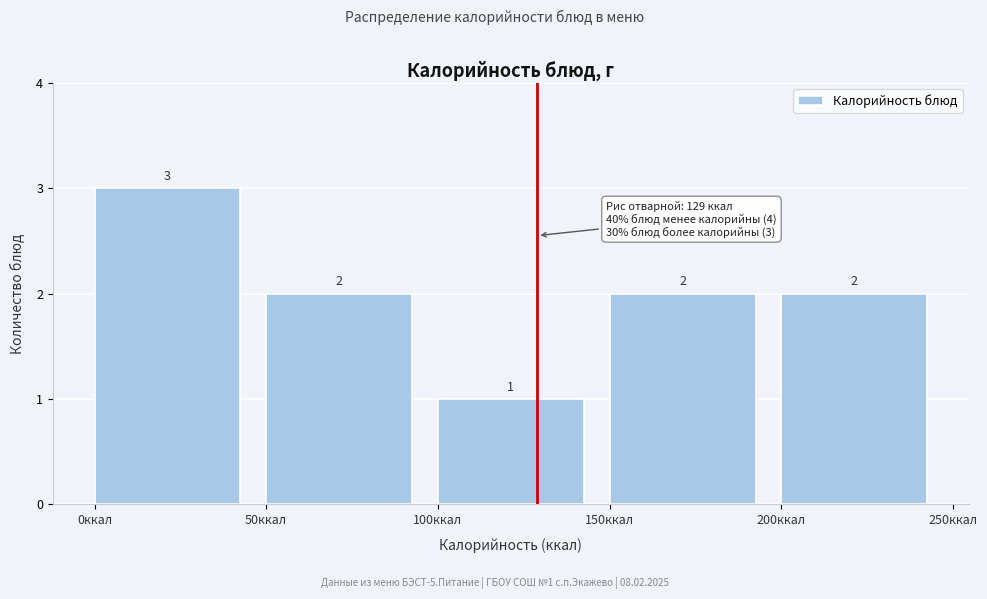

Which range on the x-axis has the tallest bar?

0 to 50